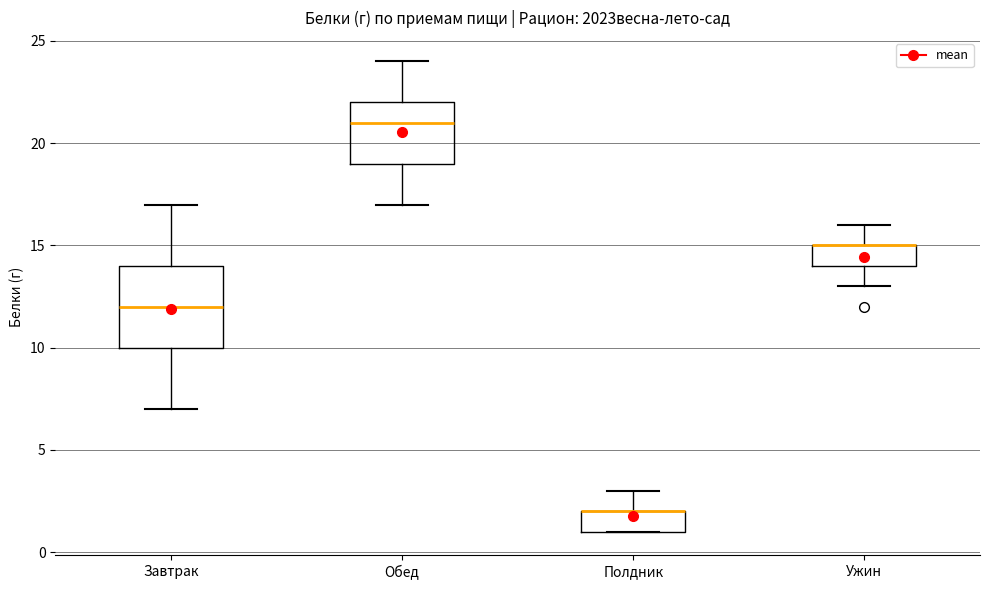

Reading left to right, read every box against the y-axis: the position of its median line, the range the box covers, and the ends of its whiskers. The values are not printed on the chart, so give them approximately, as read against the axis.

Завтрак: median 12, box 10 to 14, whiskers 7 to 17
Обед: median 21, box 19 to 22, whiskers 17 to 24
Полдник: median 2 (drawn on the box's upper edge), box 1 to 2, whiskers 1 to 3
Ужин: median 15 (drawn on the box's upper edge), box 14 to 15, whiskers 13 to 16